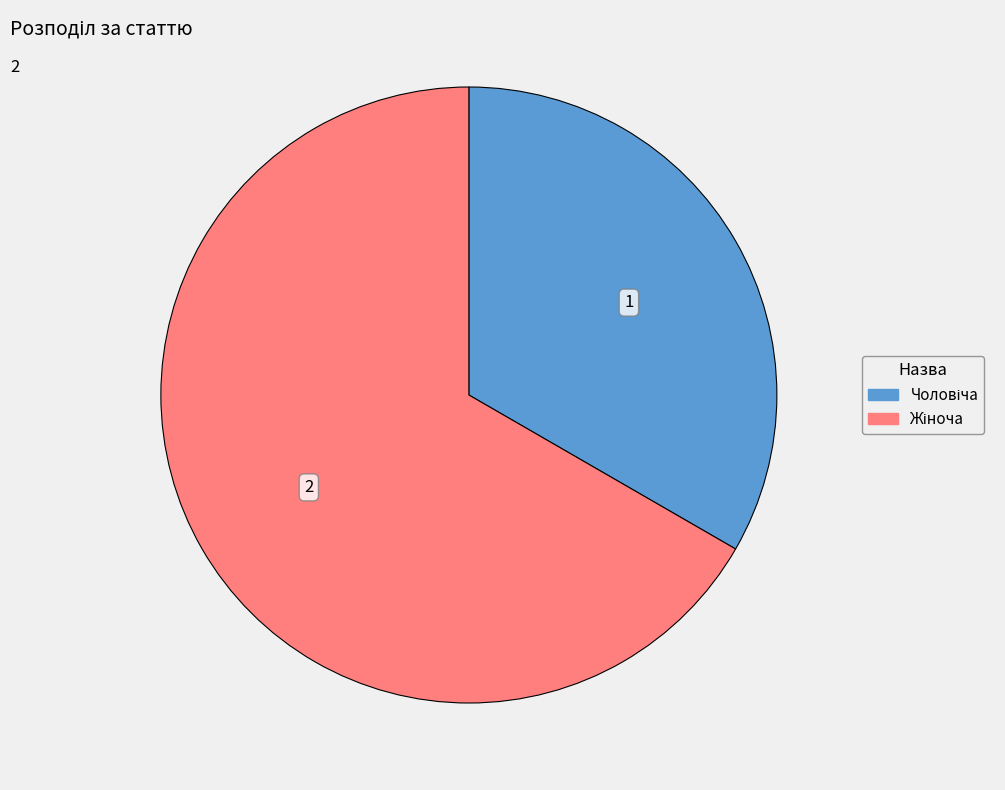

To the nearest percent, what is the difference between the Жіноча and Чоловіча slice percentages?

33%